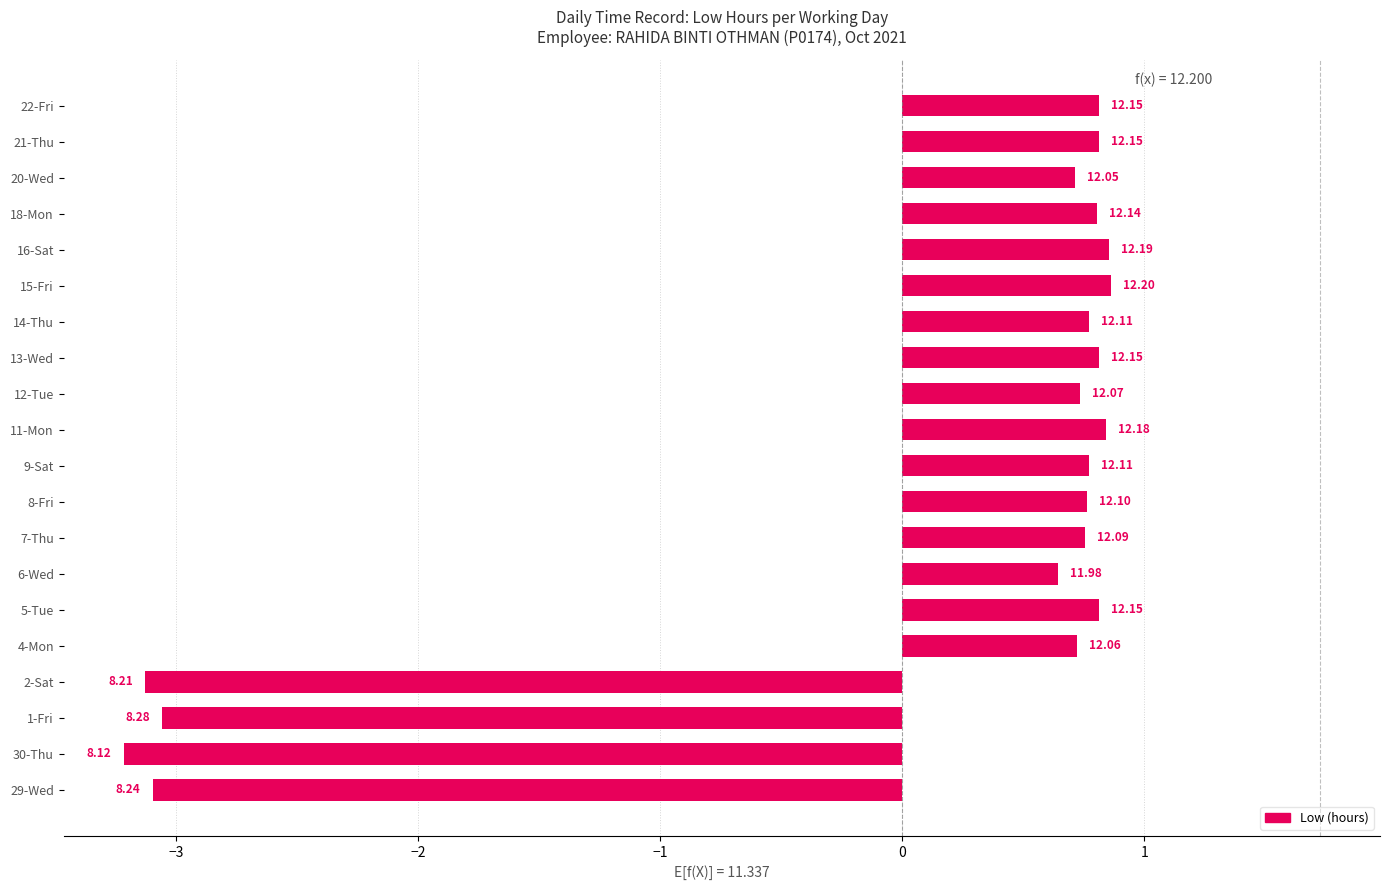

How many bars are there in total?

20